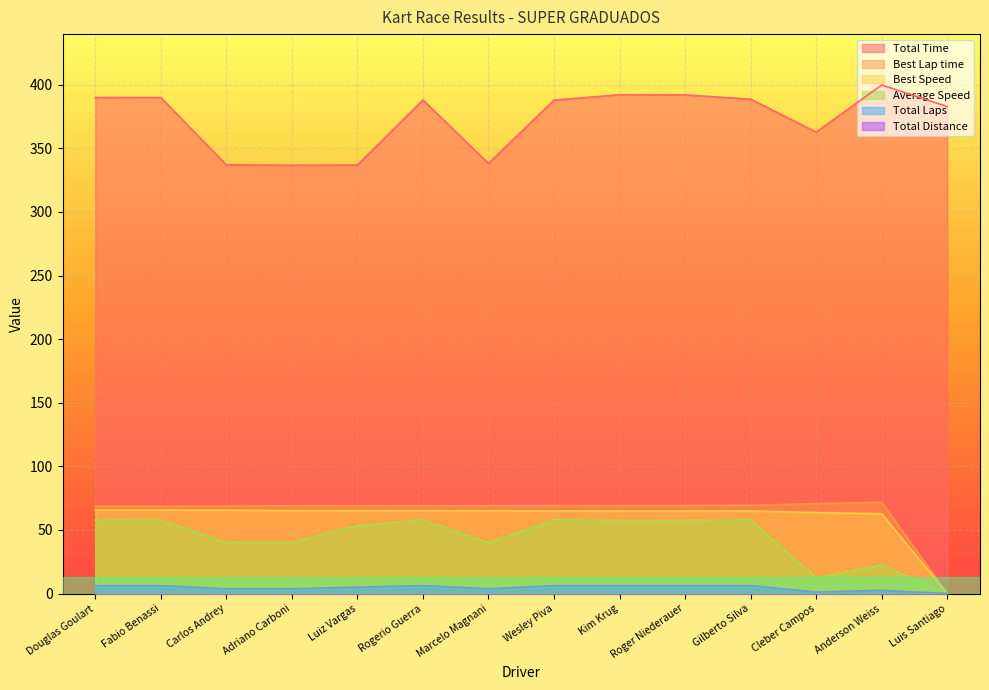

True or false: Best Lap time has more than 0 points higher than both neighbors.

True